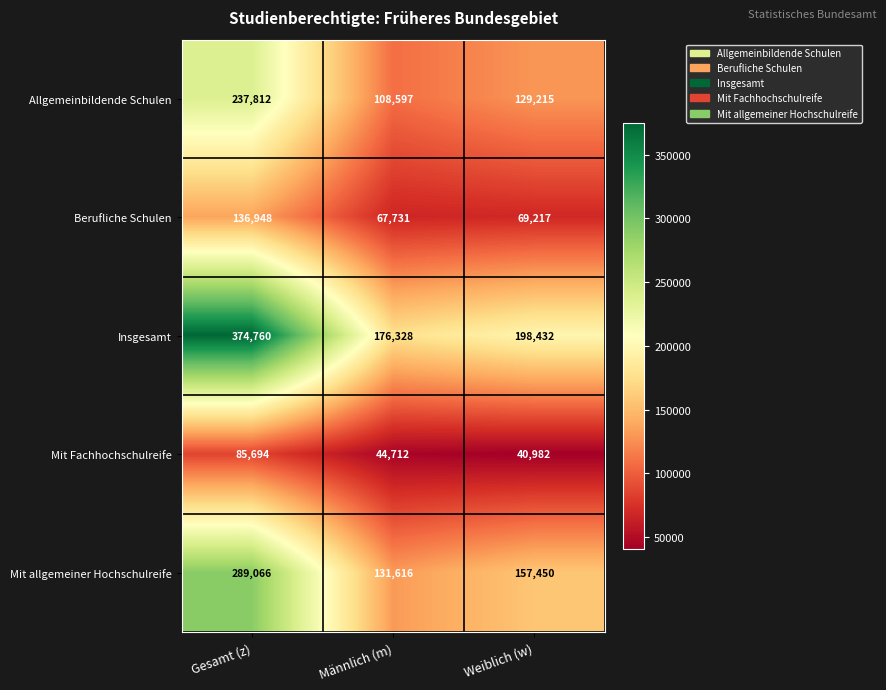

What is the minimum value shown in the chart?

40982